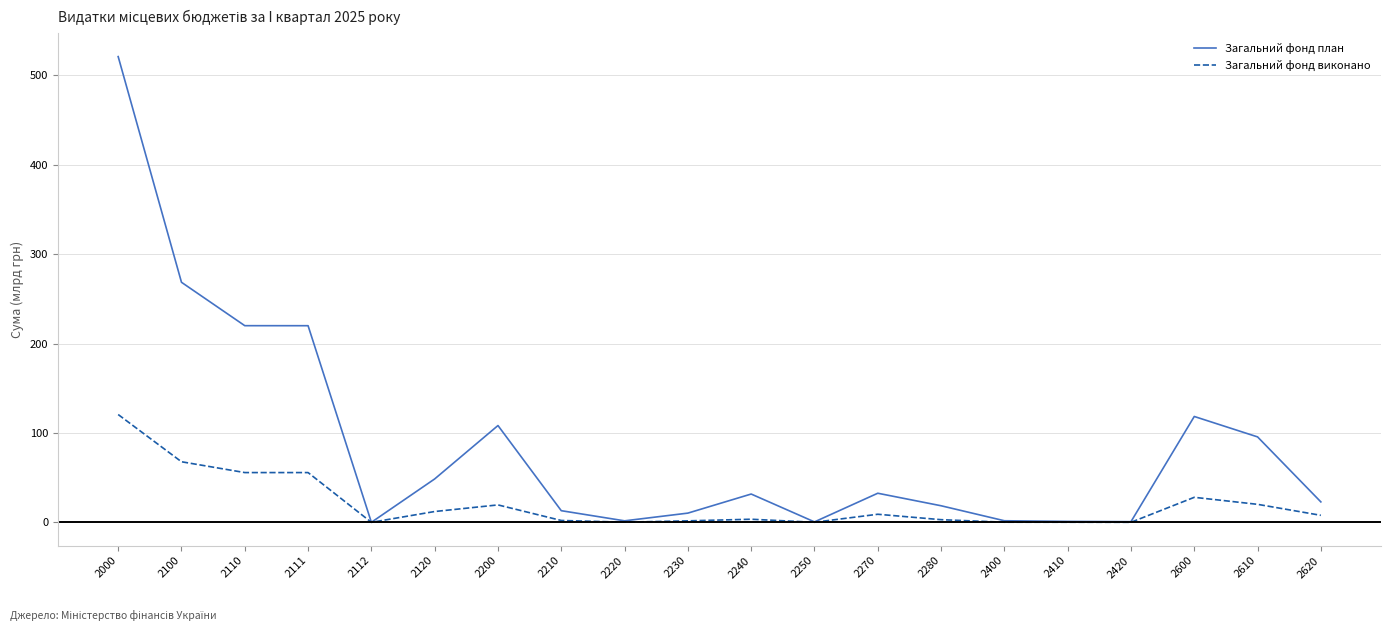

What is the difference between the maximum and minimum values in the Загальний фонд виконано series?

120.6